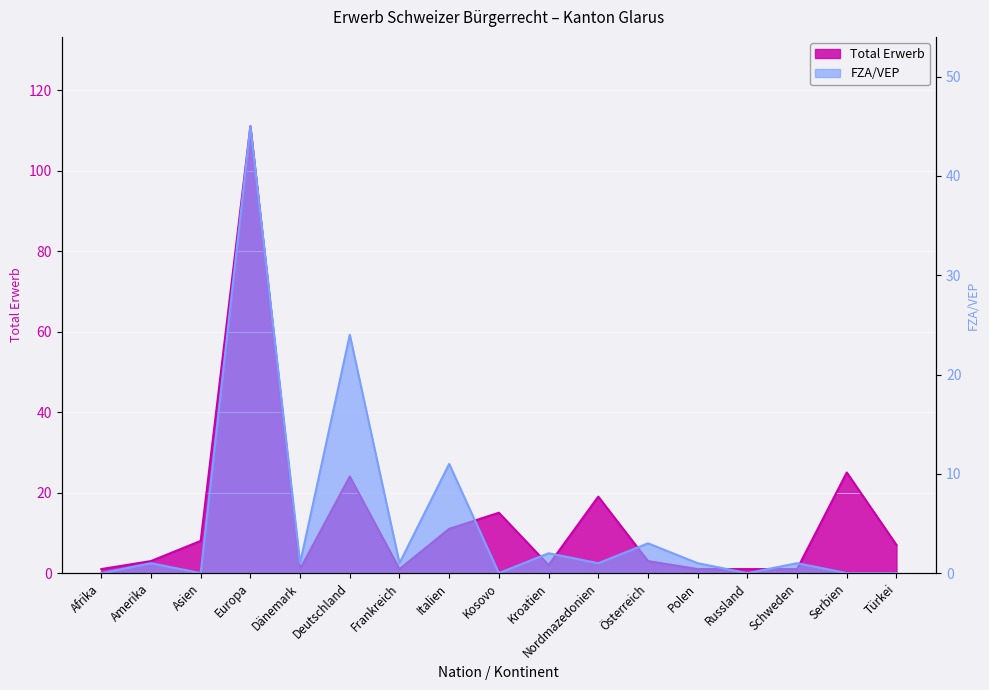

What is the total value across all series at Dänemark?

2